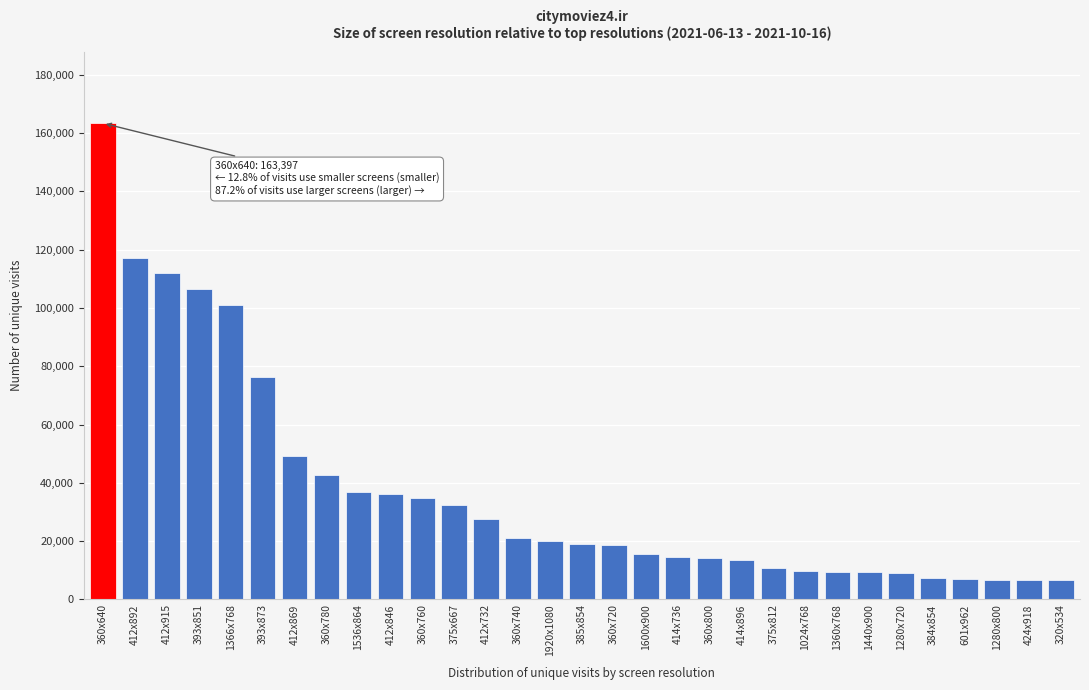

Is it true that the value at 1280x800 is 6759?

True